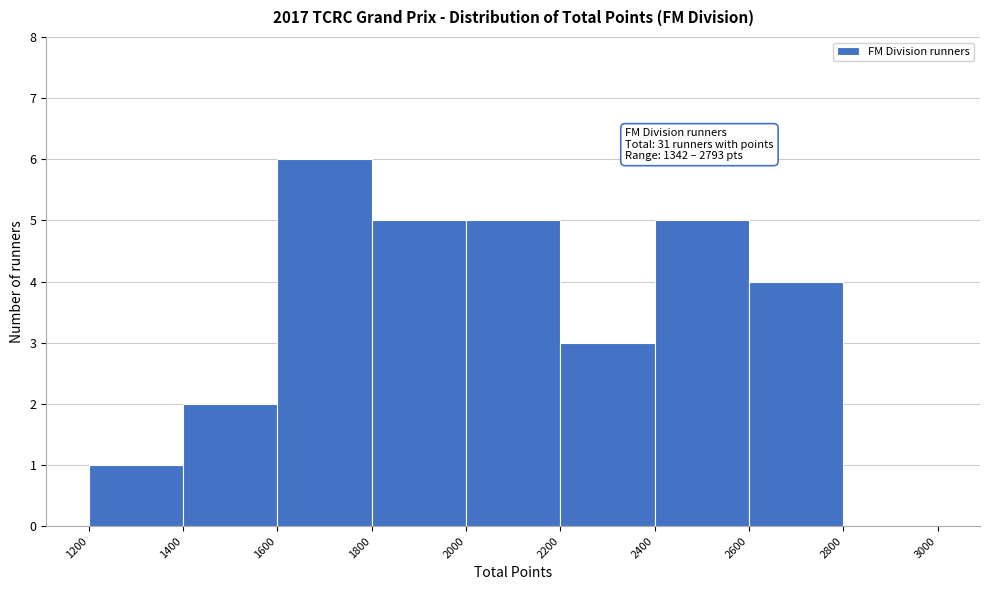

Which range on the x-axis has the tallest bar?

1600 to 1800